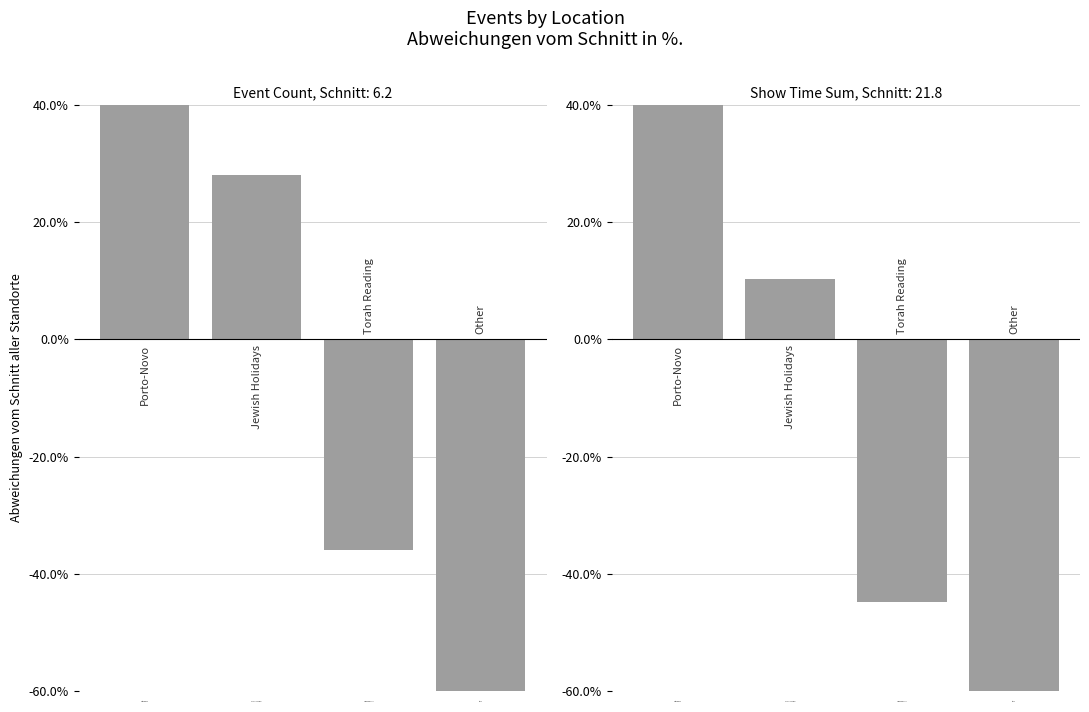

What is the maximum value shown in the chart?

120.7